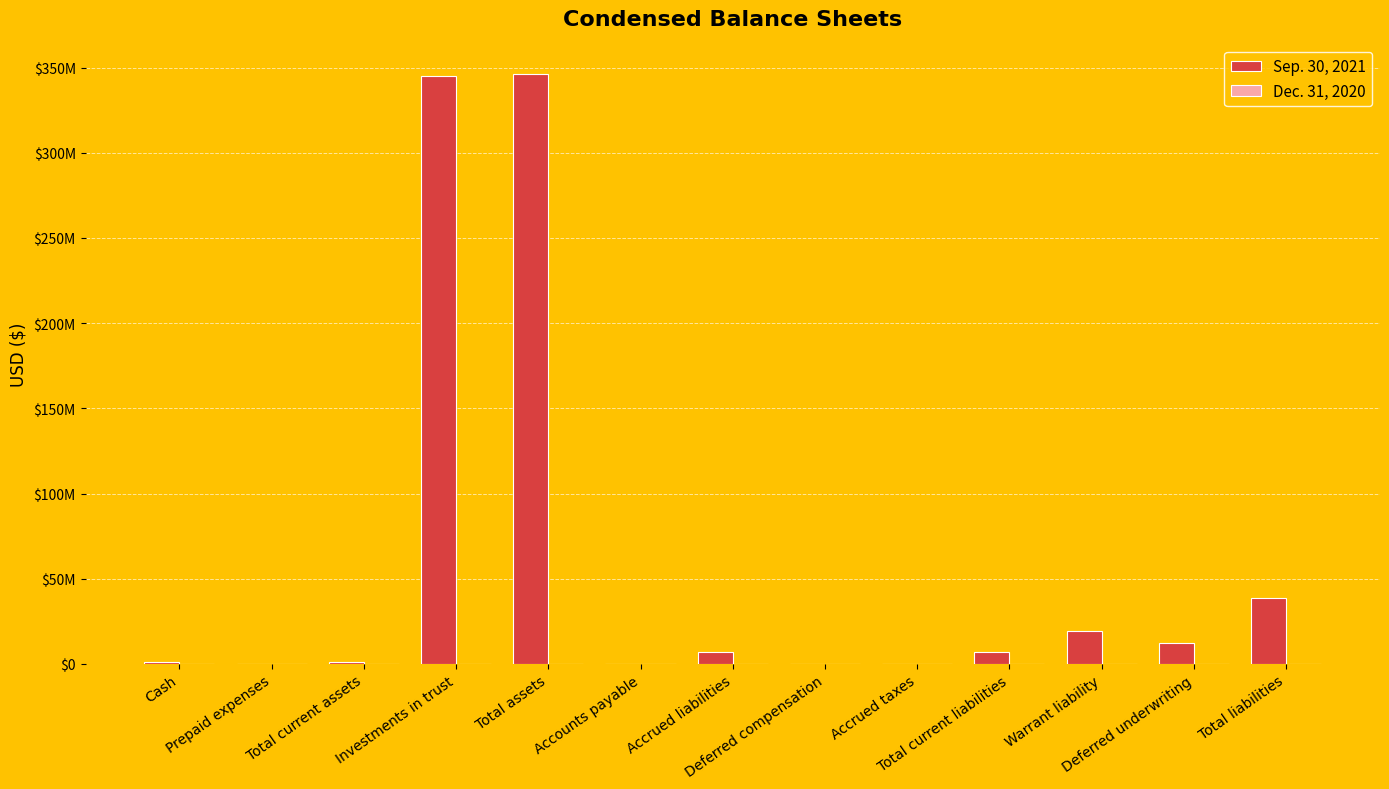

What is the sum of the Sep. 30, 2021 values at Accounts payable and Total assets?

346337000